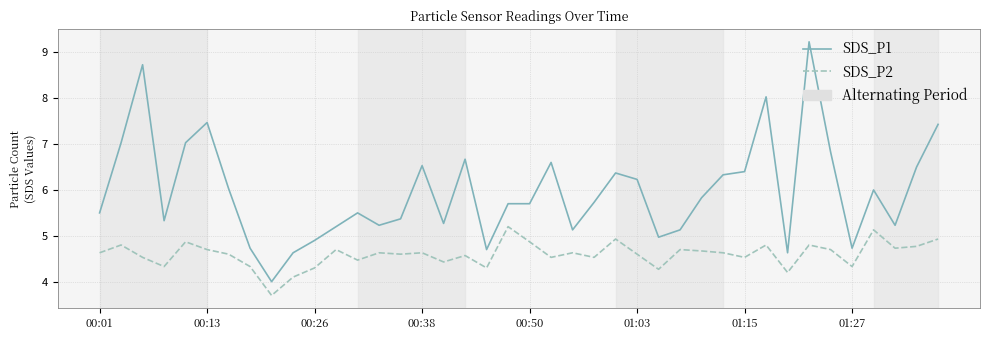

Which series has the widest spread of values?

SDS_P1